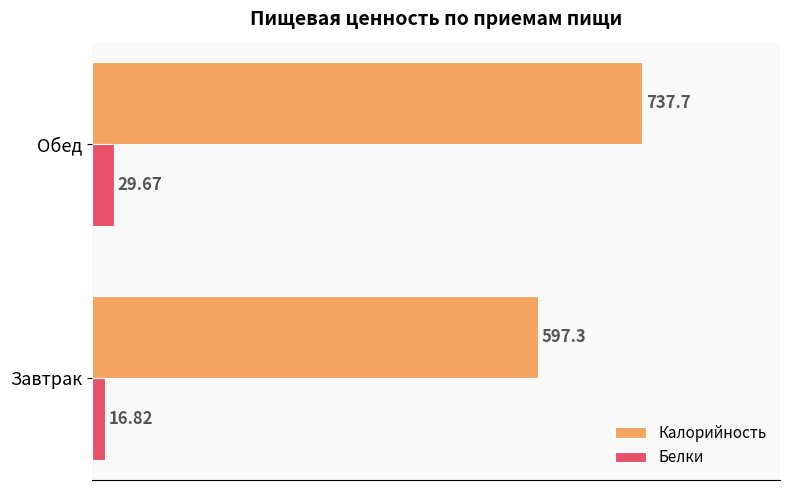

Which series has the largest total across all categories?

Калорийность